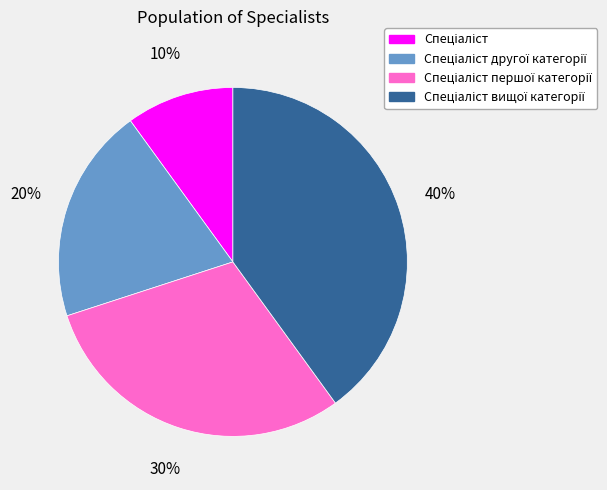

To the nearest percent, what is the average slice percentage?

25%